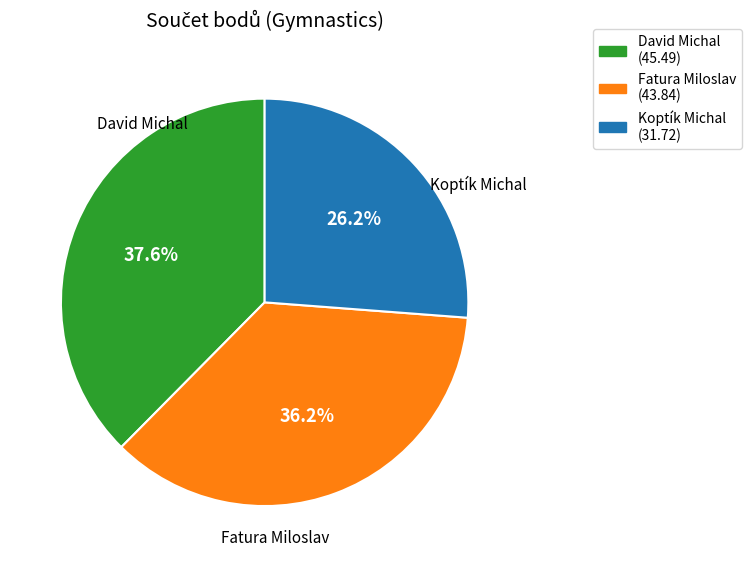

What portion of the pie excludes Fatura Miloslav?

63.8%